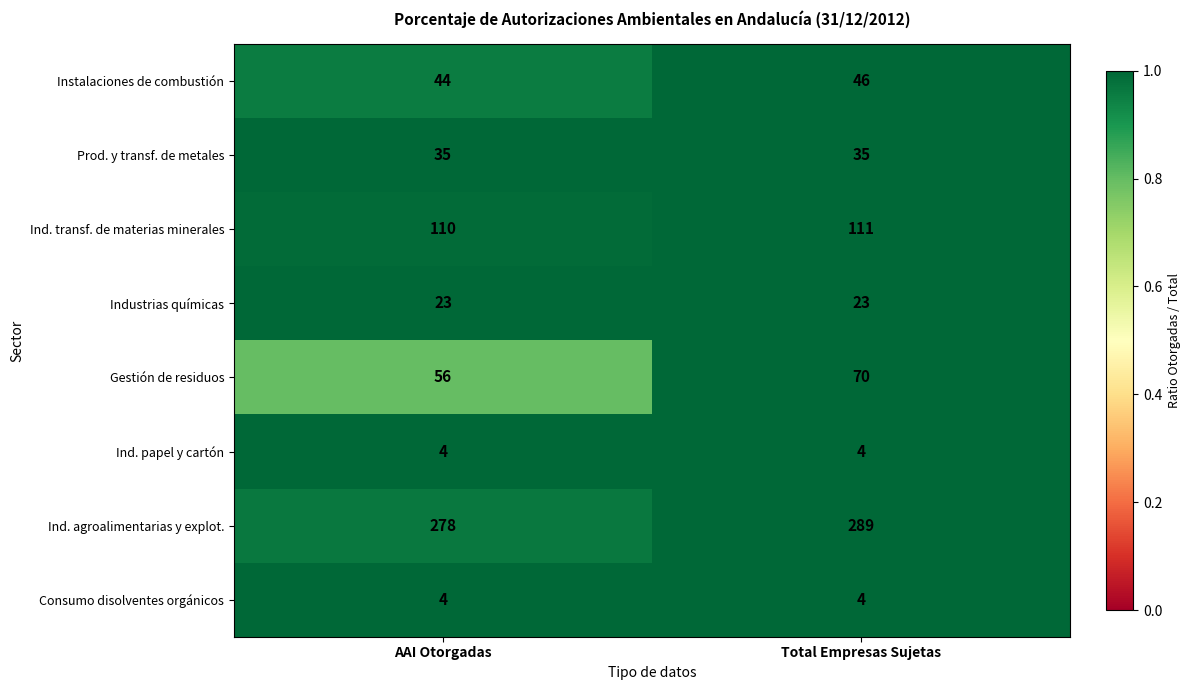

Which series has the widest spread of values?

Gestión de residuos